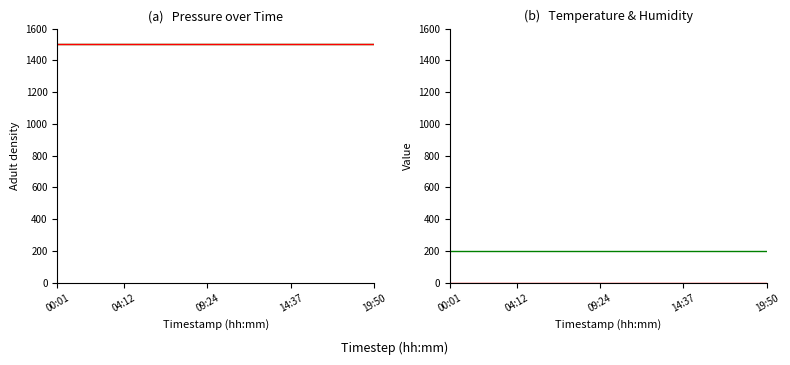

Does the chart display data point markers on the line(s)?

No